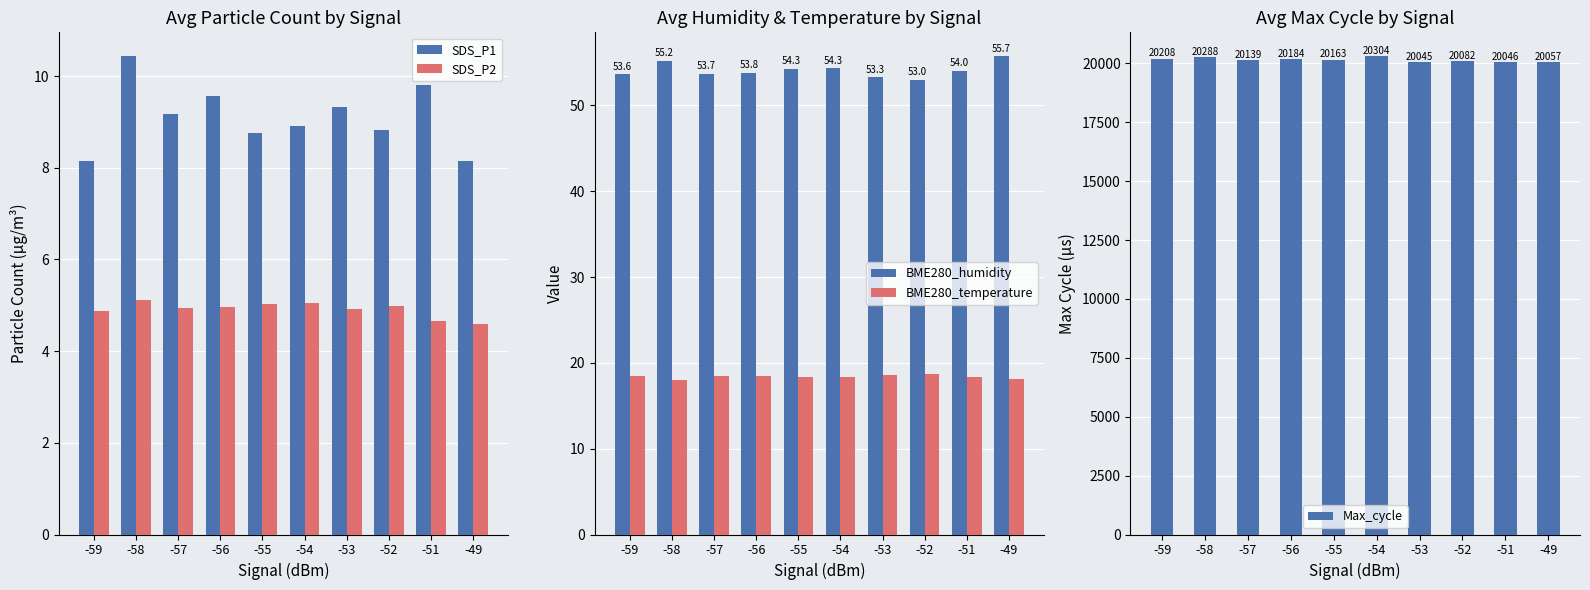

True or false: SDS_P1 has a value of 5.6 at -55.

False